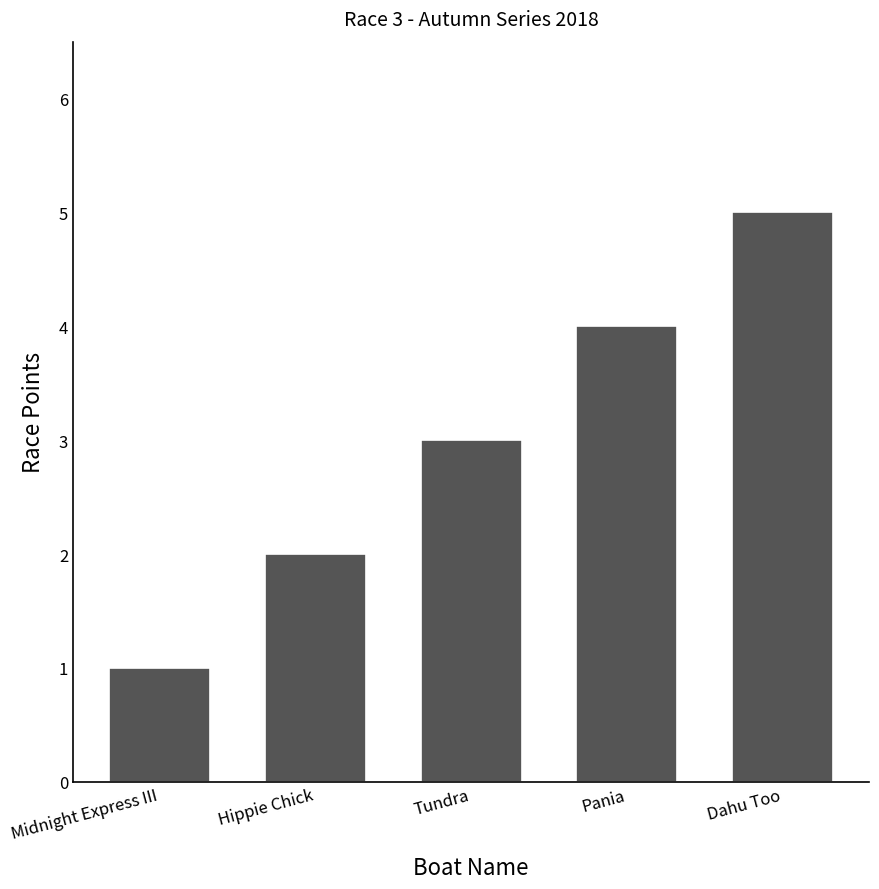

The chart shows a value of 3 at Tundra. True or false?

True